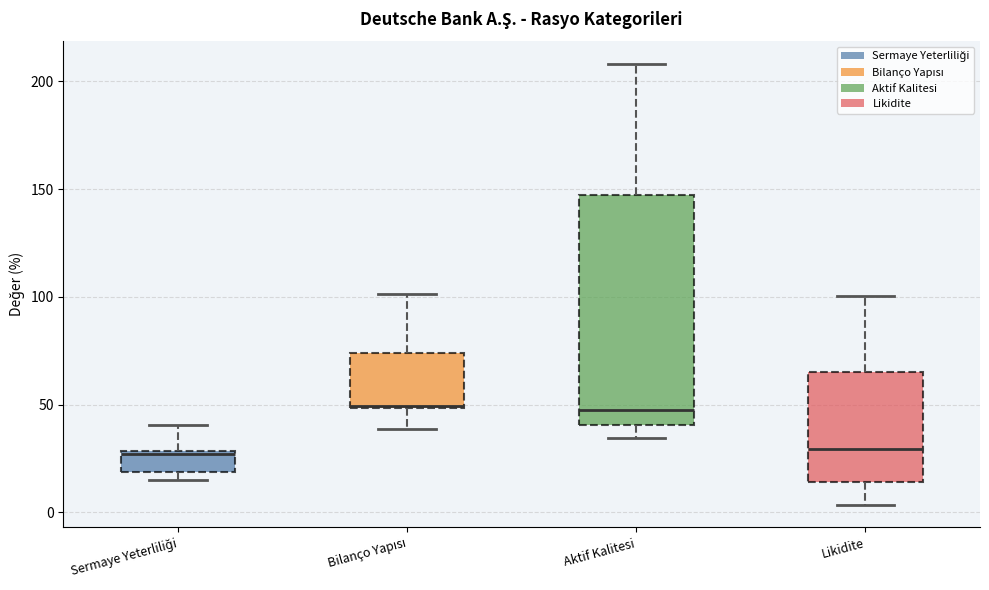

Reading left to right, read every box against the y-axis: the position of its median line, the range the box covers, and the ends of its whiskers. The values are not printed on the chart, so give them approximately, as read against the axis.

Sermaye Yeterliliği: median 25, box 20 to 30, whiskers 15 to 40
Bilanço Yapısı: median 50, box 50 to 75, whiskers 40 to 100
Aktif Kalitesi: median 45, box 40 to 145, whiskers 35 to 210
Likidite: median 30, box 15 to 65, whiskers 5 to 100